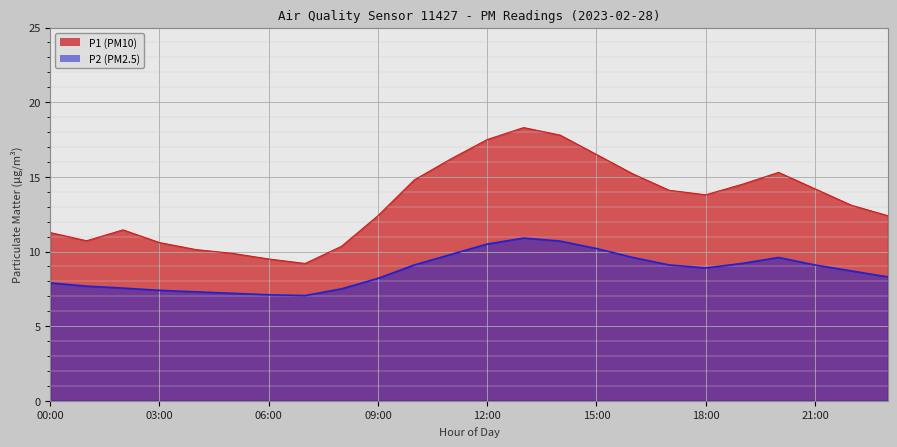

What is the minimum value shown in the chart?

7.0